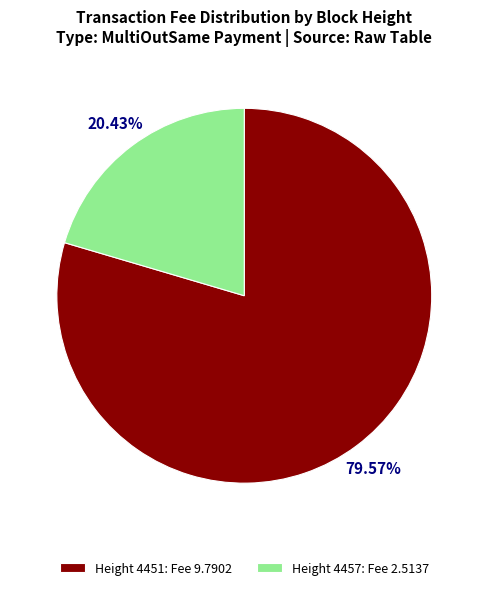

Which slice represents more than half of the pie?

Height 4451: Fee 9.7902